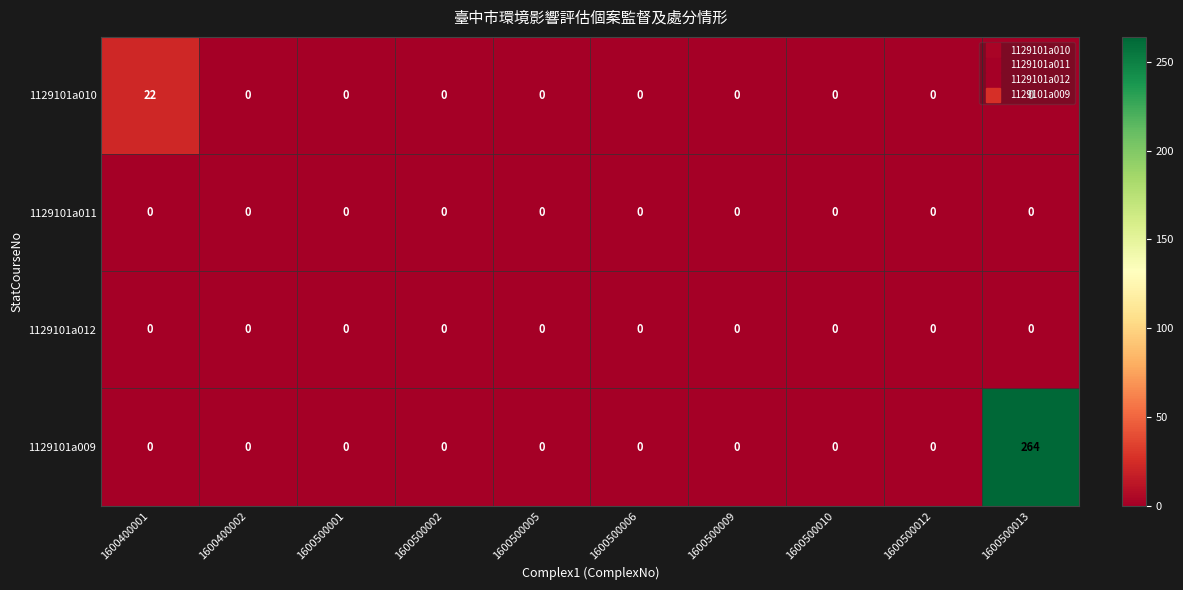

Which series has the largest total across all categories?

1129101a009